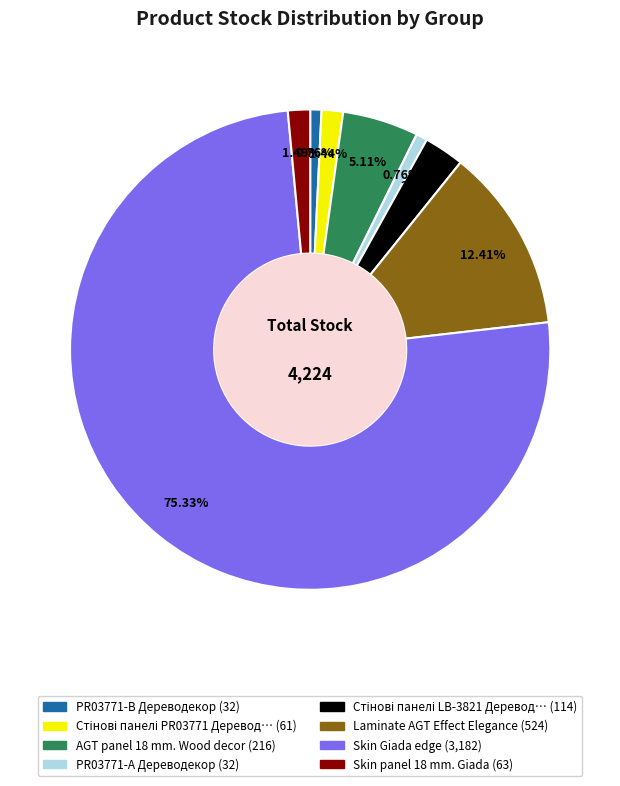

Is there any slice that represents more than half of the pie?

Yes